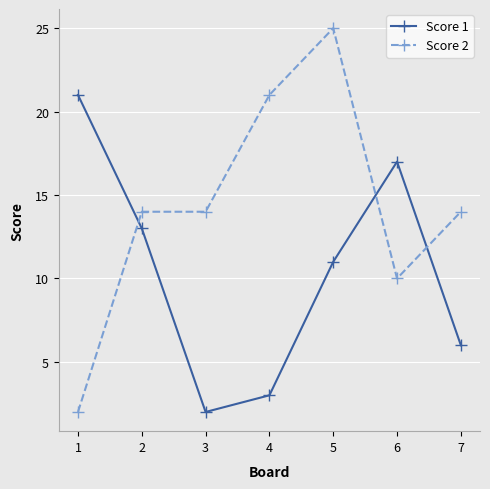

How many lines are shown in the chart?

2